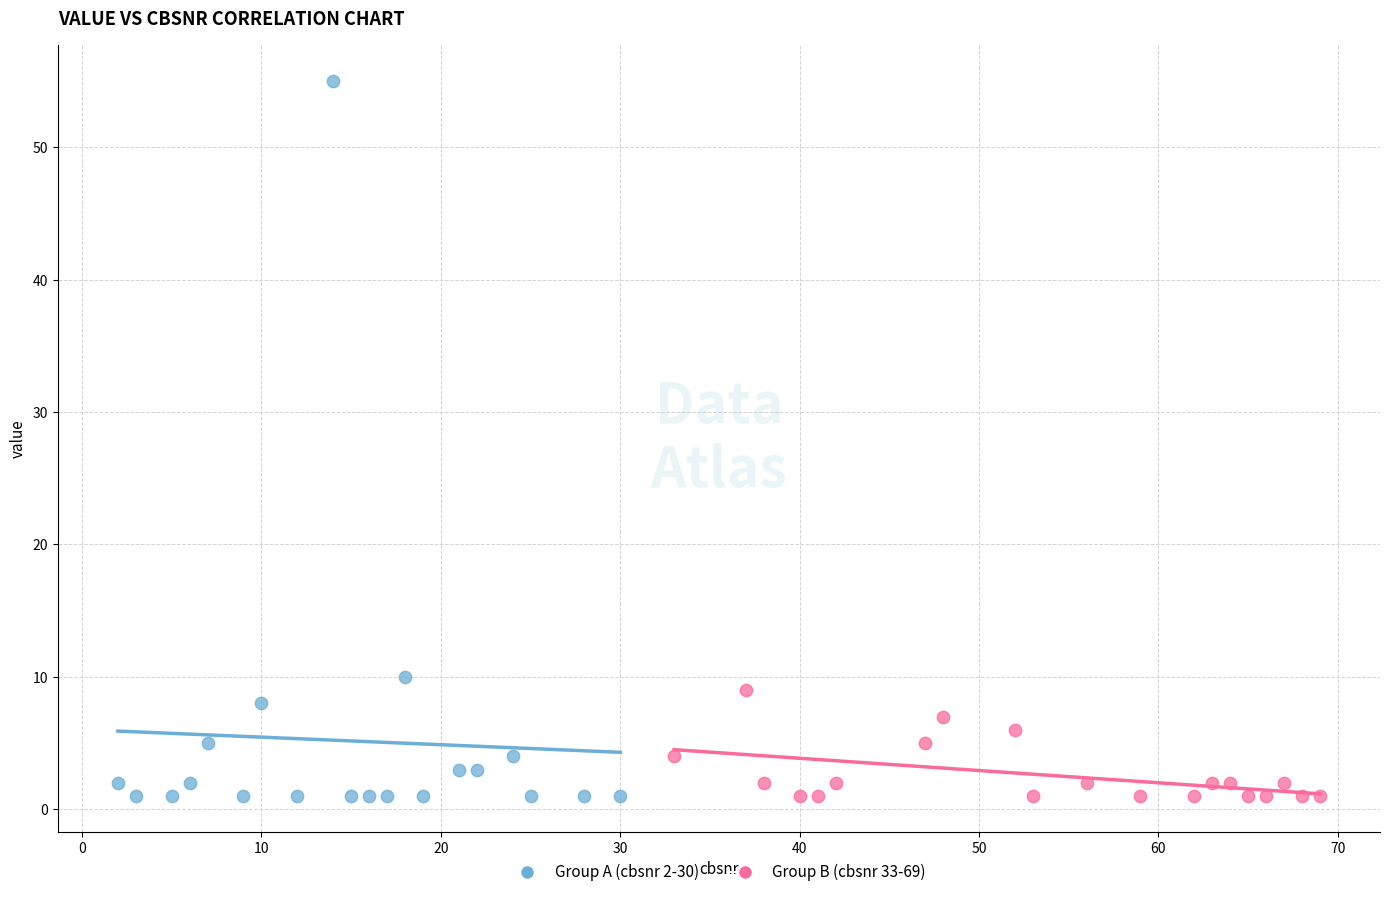

What are all the series names shown in the legend?

Group A (cbsnr 2-30), Group B (cbsnr 33-69)